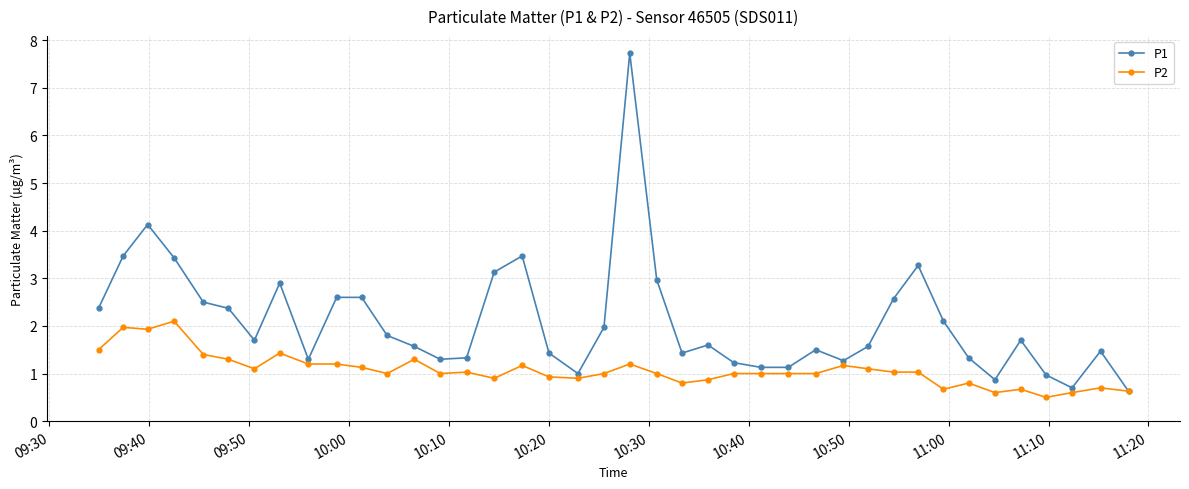

List the series in order of their peak value, lowest first.

P2, P1